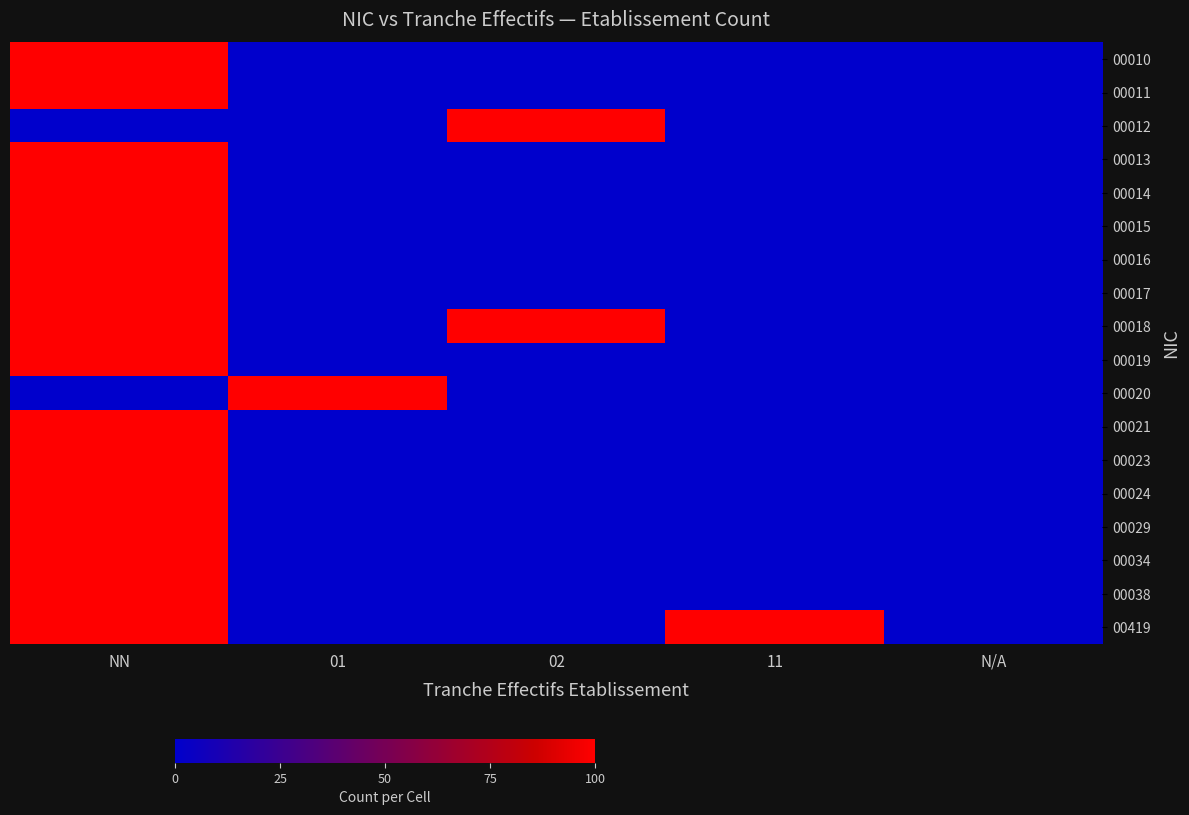

Reading right to left, transcribe all the data shown in this chart.

00010: N/A=0	11=0	02=0	01=0	NN=100
00011: N/A=0	11=0	02=0	01=0	NN=100
00012: N/A=0	11=0	02=100	01=0	NN=0
00013: N/A=0	11=0	02=0	01=0	NN=100
00014: N/A=0	11=0	02=0	01=0	NN=100
00015: N/A=0	11=0	02=0	01=0	NN=100
00016: N/A=0	11=0	02=0	01=0	NN=100
00017: N/A=0	11=0	02=0	01=0	NN=100
00018: N/A=0	11=0	02=100	01=0	NN=100
00019: N/A=0	11=0	02=0	01=0	NN=100
00020: N/A=0	11=0	02=0	01=100	NN=0
00021: N/A=0	11=0	02=0	01=0	NN=100
00023: N/A=0	11=0	02=0	01=0	NN=100
00024: N/A=0	11=0	02=0	01=0	NN=100
00029: N/A=0	11=0	02=0	01=0	NN=100
00034: N/A=0	11=0	02=0	01=0	NN=100
00038: N/A=0	11=0	02=0	01=0	NN=100
00419: N/A=0	11=100	02=0	01=0	NN=100